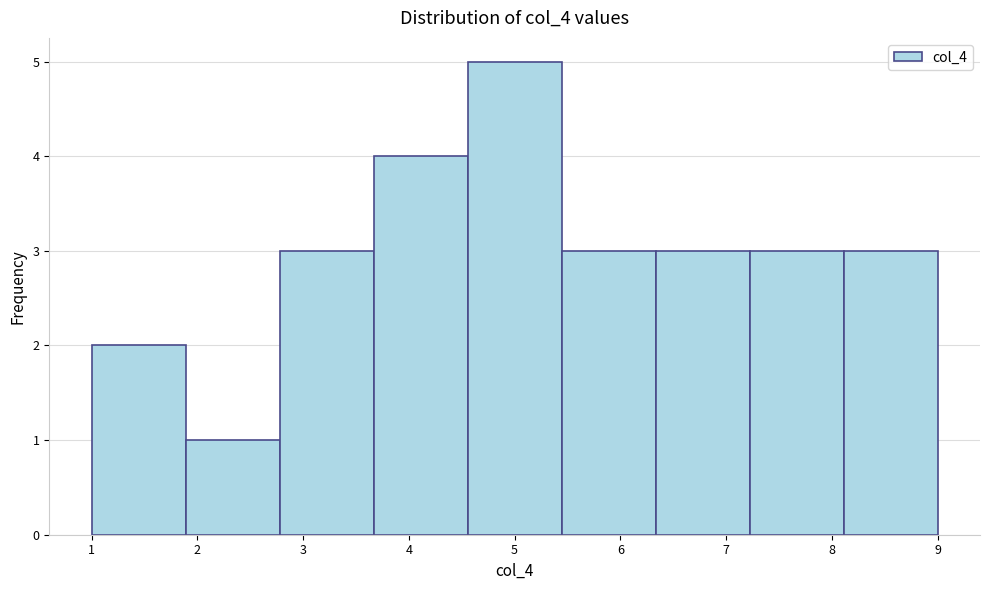

Reading left to right, transcribe this chart: for each bar, give the range it covers on the x-axis and its height. Neither the bar edges nor the heights are printed on the chart, so give them approximately, as read against the axes.

1.0 to 1.9: 2
1.9 to 2.8: 1
2.8 to 3.7: 3
3.7 to 4.6: 4
4.6 to 5.4: 5
5.4 to 6.3: 3
6.3 to 7.2: 3
7.2 to 8.1: 3
8.1 to 9.0: 3